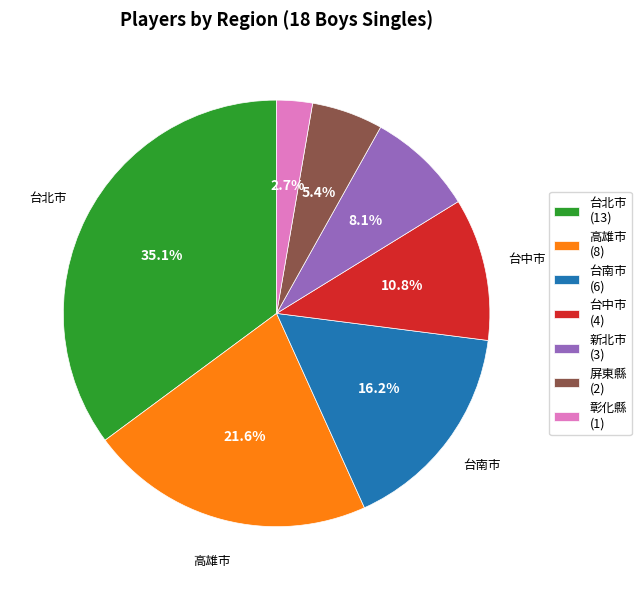

To the nearest percent, what is the combined percentage of 台中市 and 台北市?

46%